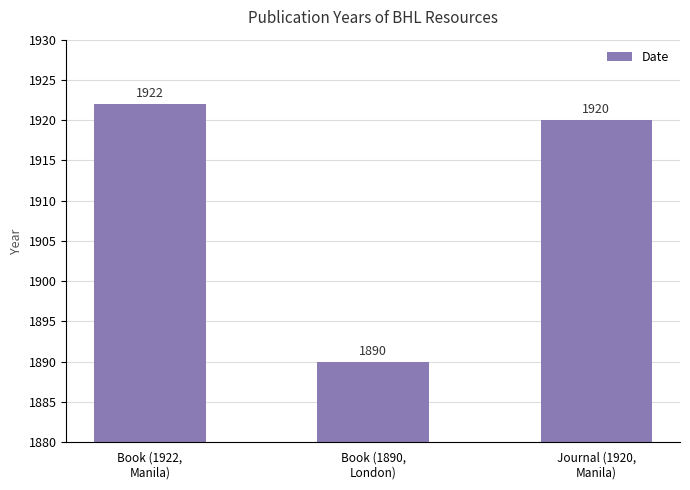

Which category has the lowest value across all series?

Book (1890,
London)